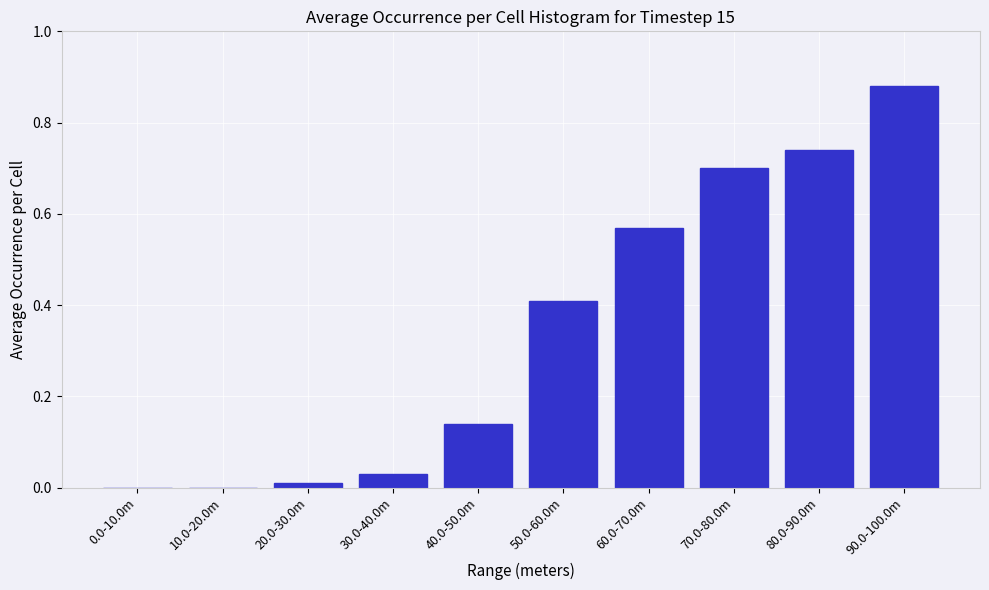

Which label corresponds to the largest value in the chart?

90.0-100.0m